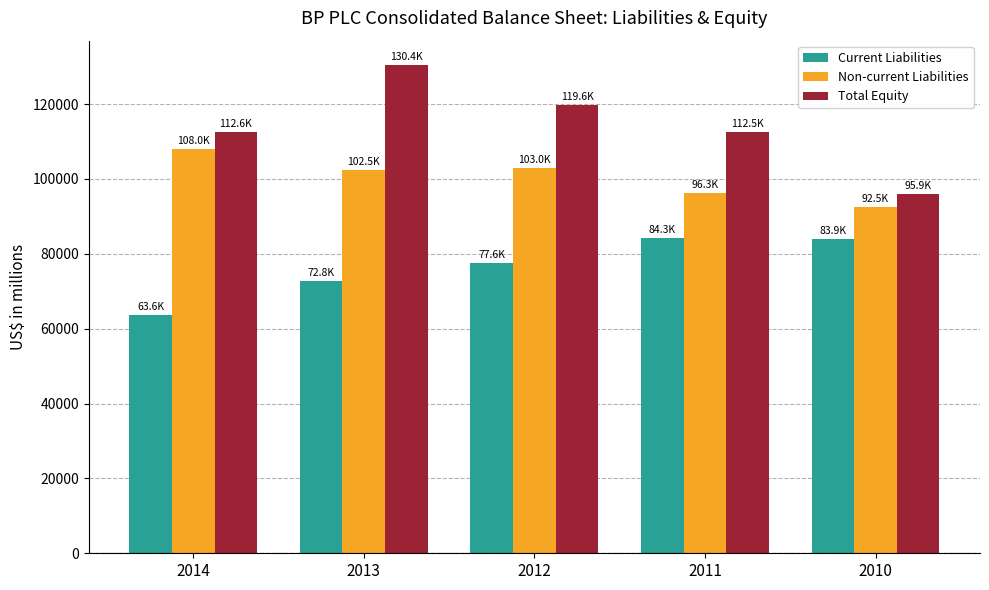

What are all the series names shown in the legend?

Current Liabilities, Non-current Liabilities, Total Equity